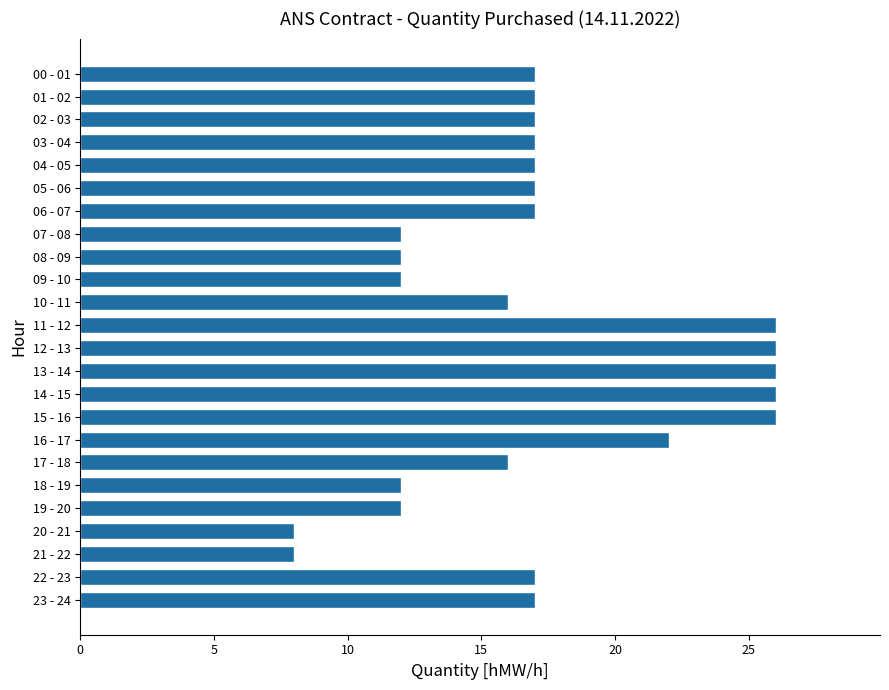

Between 14 - 15 and 09 - 10, which is larger?

14 - 15